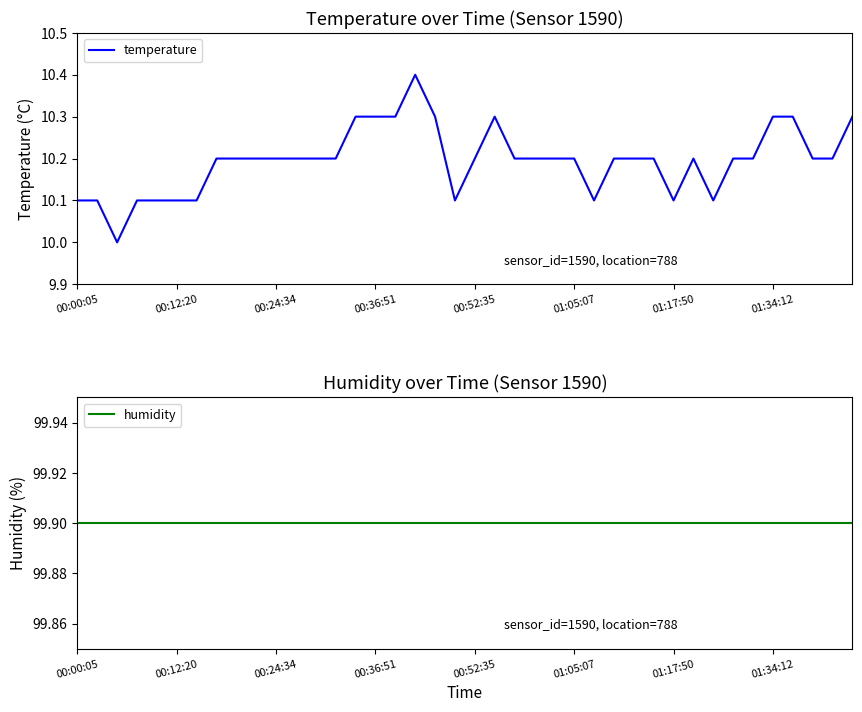

Reading left to right, what are all the values shown in this chart?

temperature: 10.1	10.1	10.0	10.1	10.1	10.1	10.1	10.2	10.2	10.2	10.2	10.2	10.2	10.2	10.3	10.3	10.3	10.4	10.3	10.1	10.2	10.3	10.2	10.2	10.2	10.2	10.1	10.2	10.2	10.2	10.1	10.2	10.1	10.2	10.2	10.3	10.3	10.2	10.2	10.3
humidity: 99.9	99.9	99.9	99.9	99.9	99.9	99.9	99.9	99.9	99.9	99.9	99.9	99.9	99.9	99.9	99.9	99.9	99.9	99.9	99.9	99.9	99.9	99.9	99.9	99.9	99.9	99.9	99.9	99.9	99.9	99.9	99.9	99.9	99.9	99.9	99.9	99.9	99.9	99.9	99.9